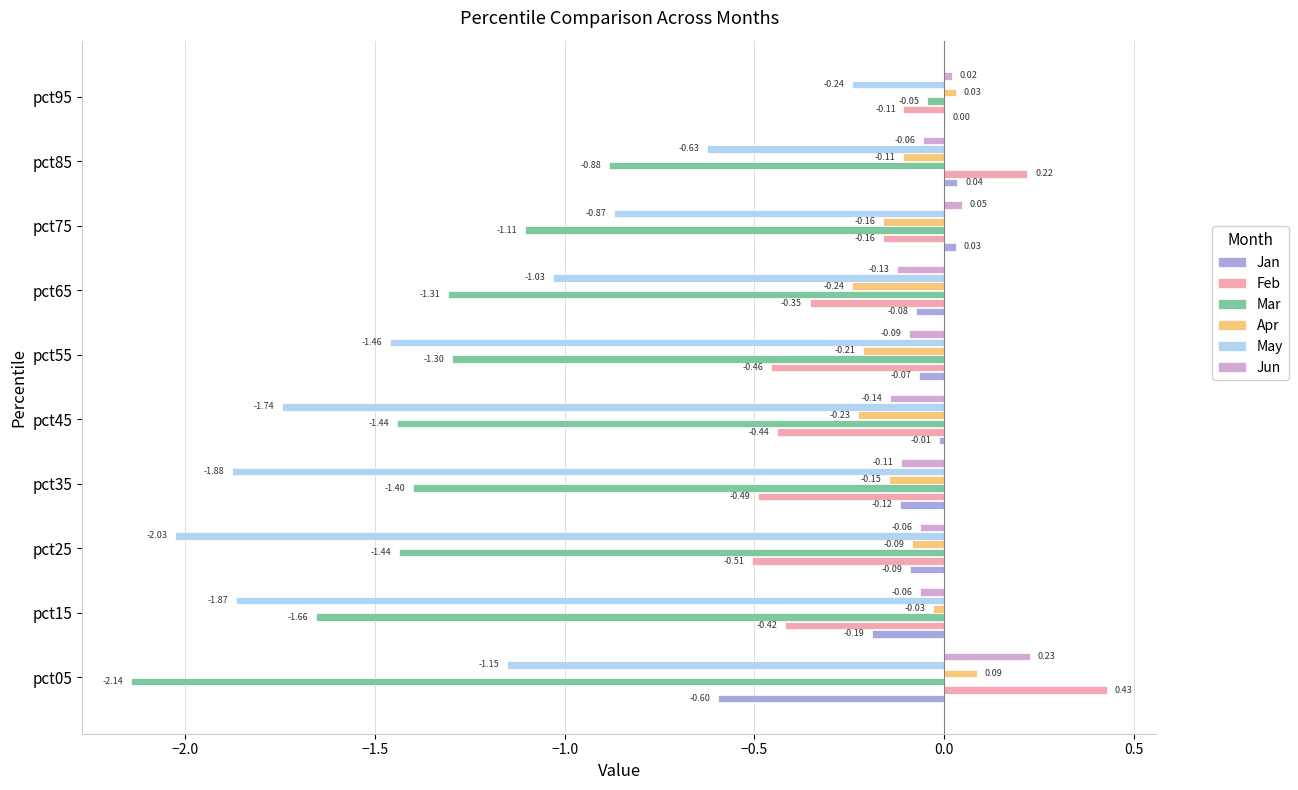

How many distinct data groups are displayed?

6